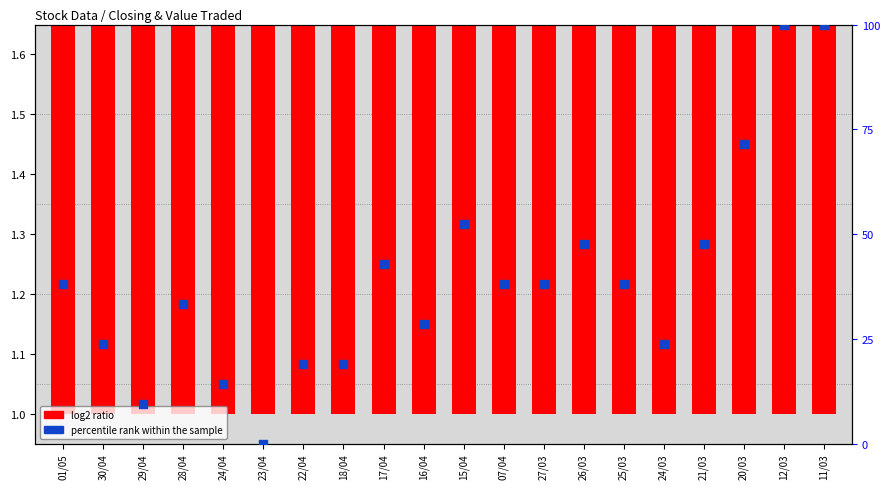

Which series reaches the maximum Y coordinate?

percentile rank within the sample